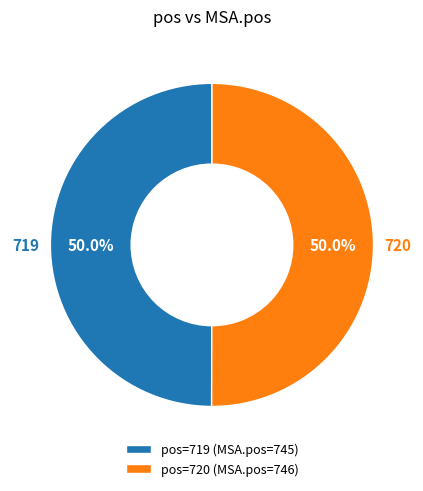

Is the sum of pos=720 (MSA.pos=746) and pos=719 (MSA.pos=745) greater than half?

Yes